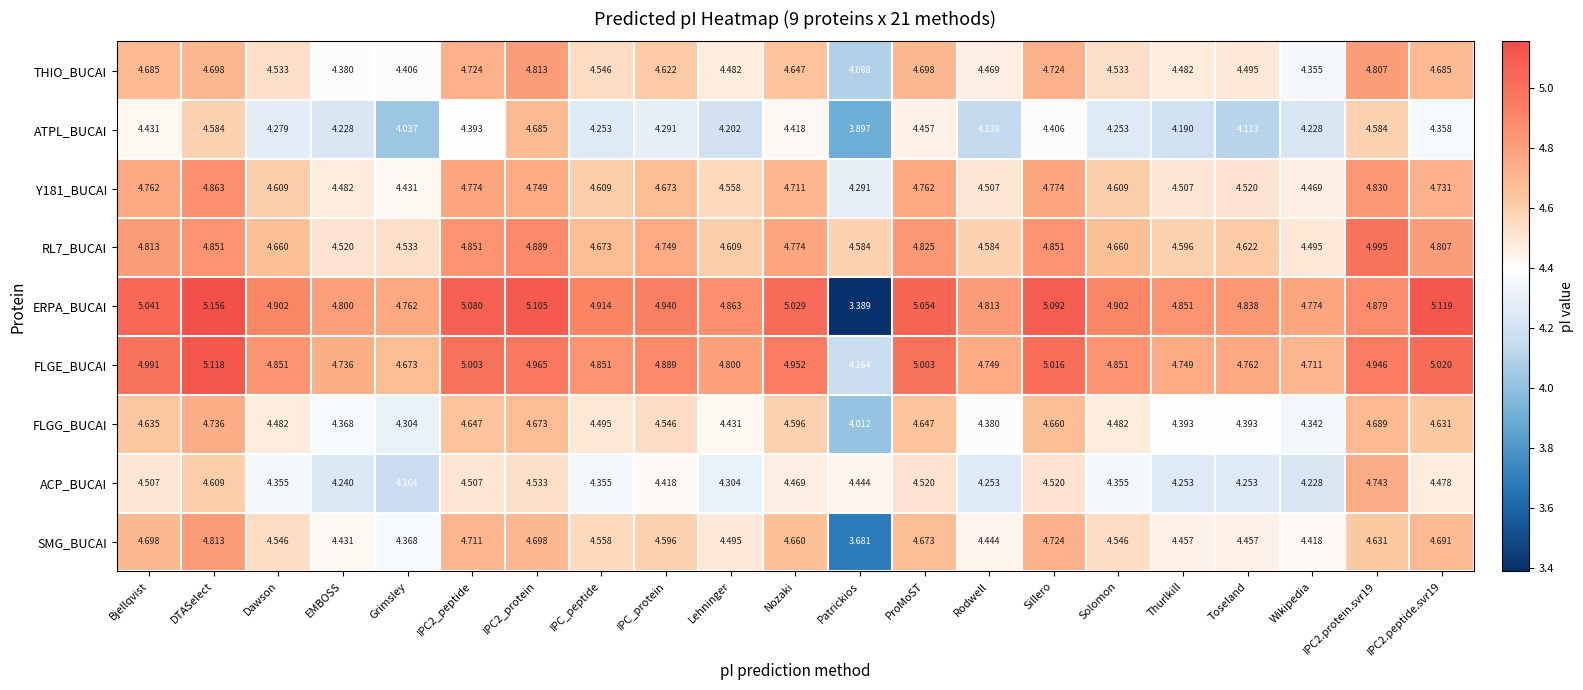

Count the number of data series in this chart.

9